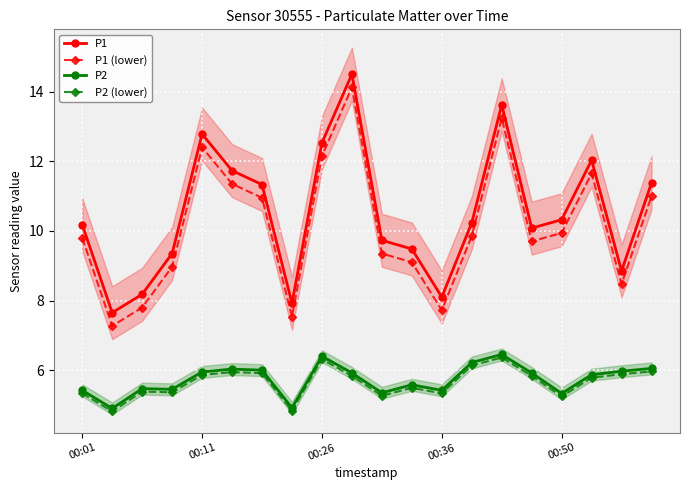

Which series has the widest spread of values?

P1 (lower)